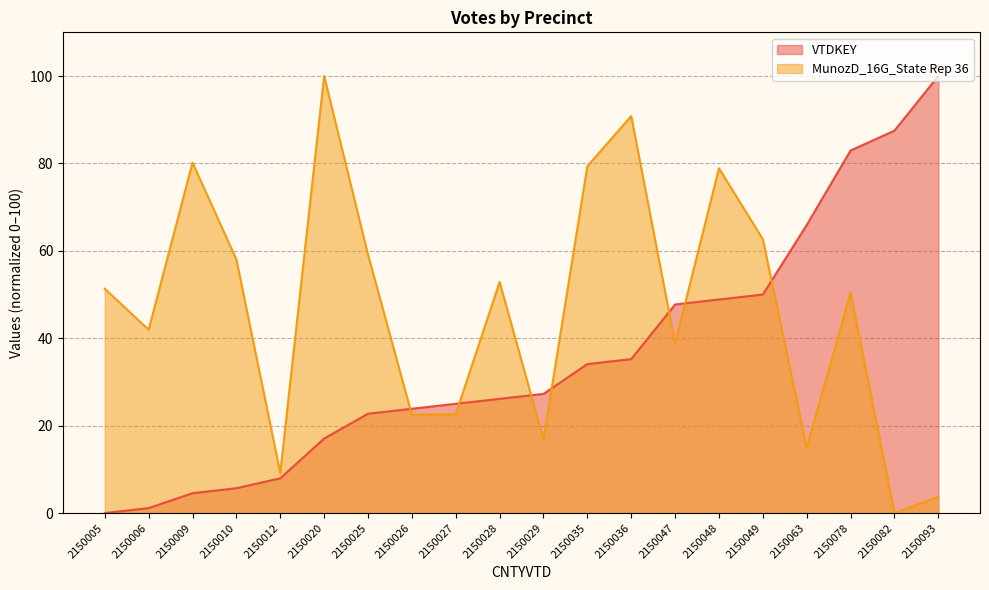

Reading right to left, extract all data points from this chart.

VTDKEY: 100.0	87.5	83.0	65.9	50.0	48.9	47.7	35.2	34.1	27.3	26.1	25.0	23.9	22.7	17.0	8.0	5.7	4.5	1.1	0.0
MunozD_16G_State Rep 36: 3.7	0.0	50.4	14.9	62.7	78.9	38.8	90.8	79.4	16.8	52.9	22.6	22.5	59.1	100.0	9.2	58.0	80.2	42.0	51.3